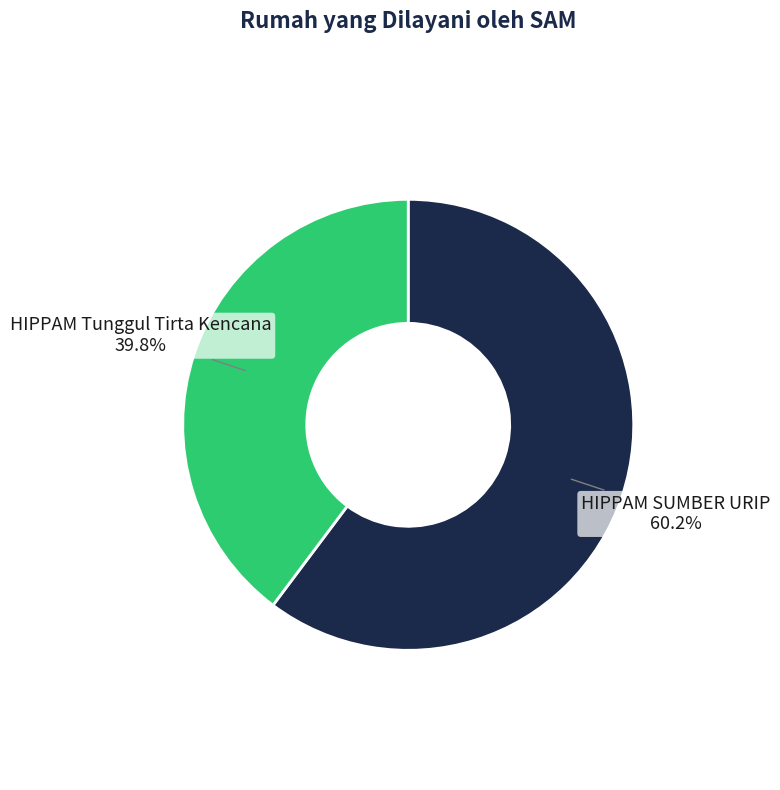

How many segments does this pie chart have?

2